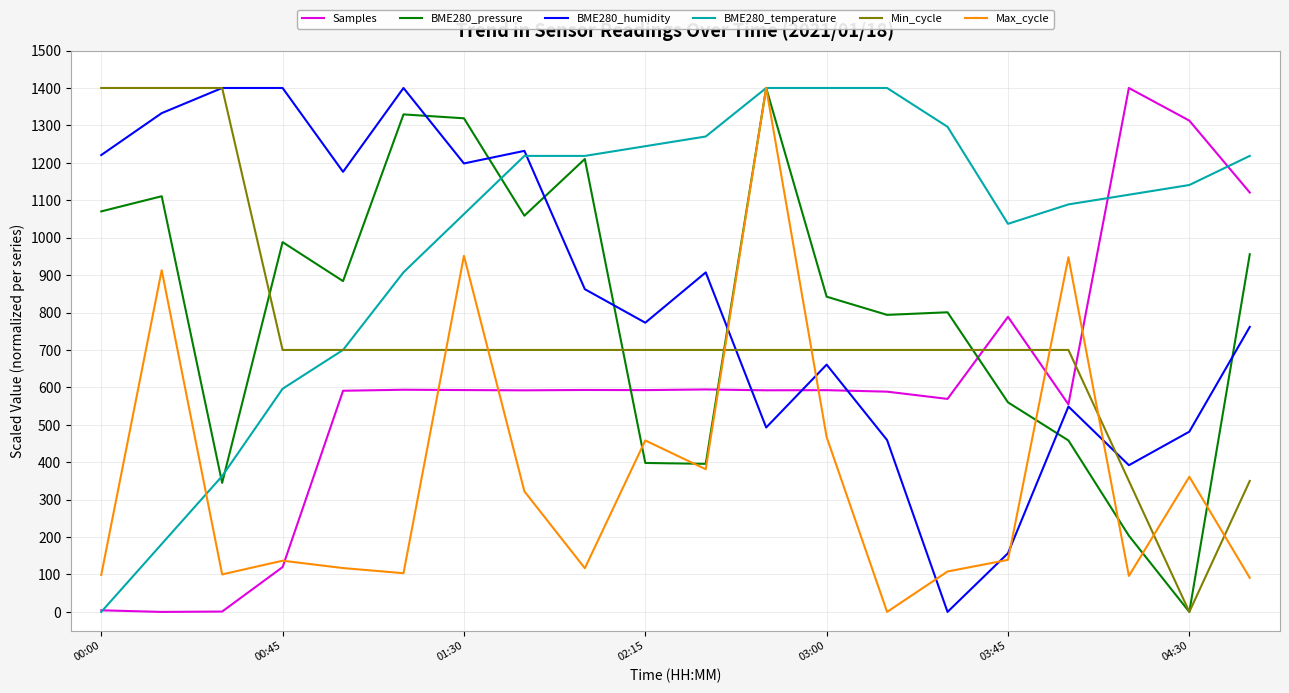

What is the highest value of the BME280_pressure series?

1400.0